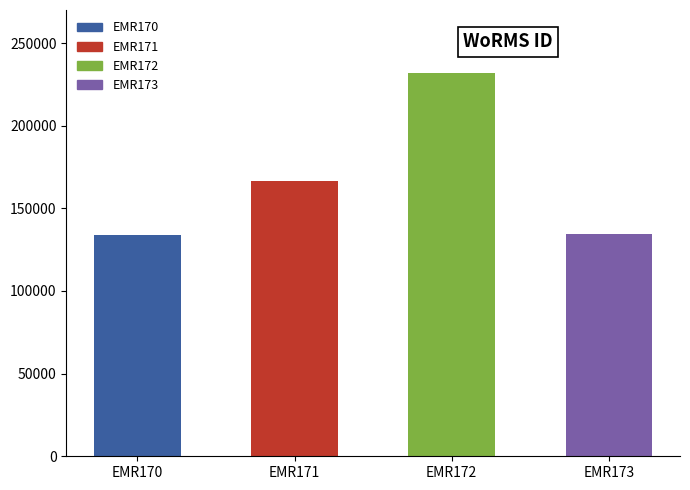

How many series are shown in this chart?

1